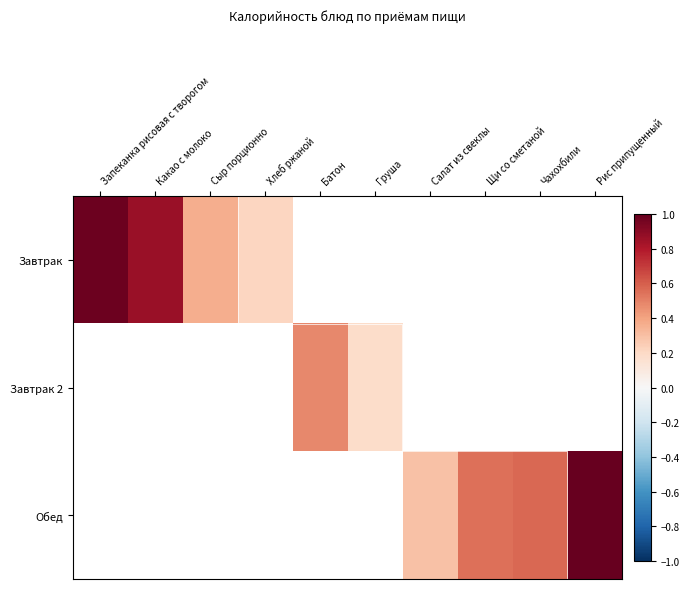

What value does the Завтрак series have at Хлеб ржаной?

0.2